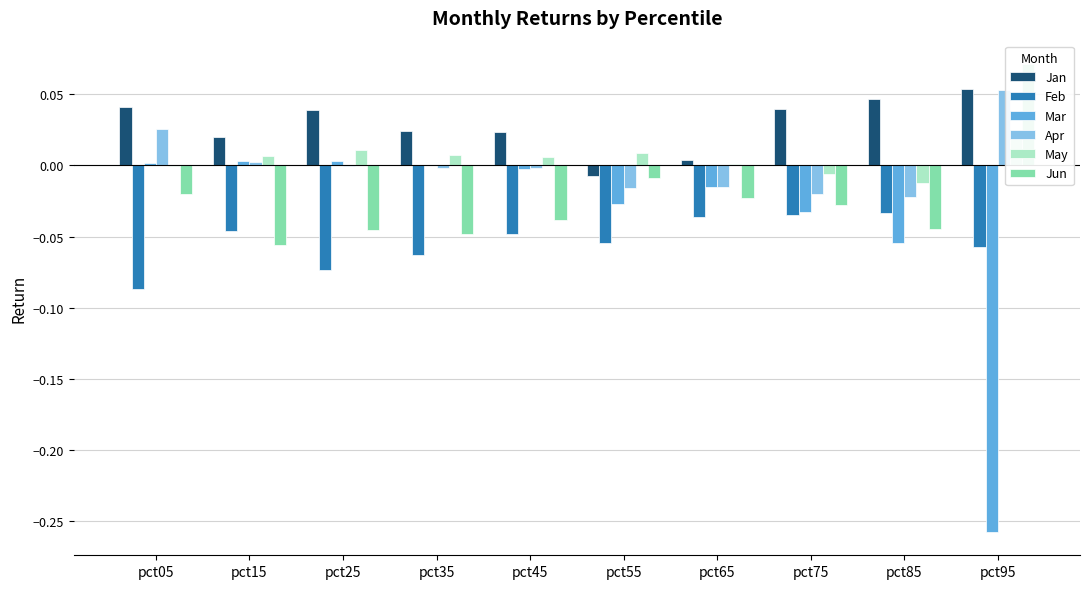

List the series in order of their peak value, lowest first.

Feb, Mar, May, Apr, Jan, Jun